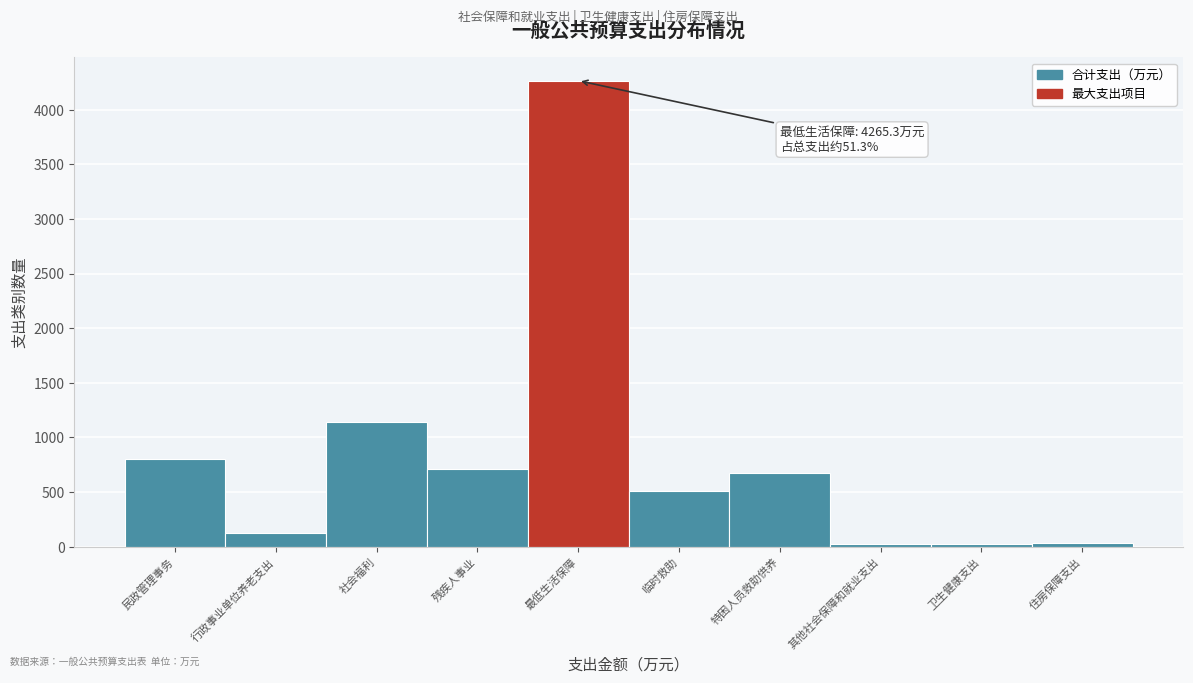

What is the greatest value displayed?

4265.3